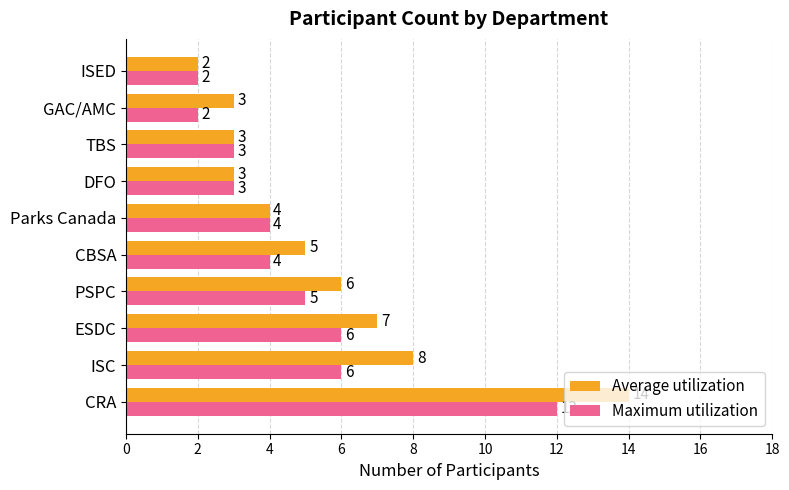

True or false: Average utilization has a value of 3 at TBS.

True